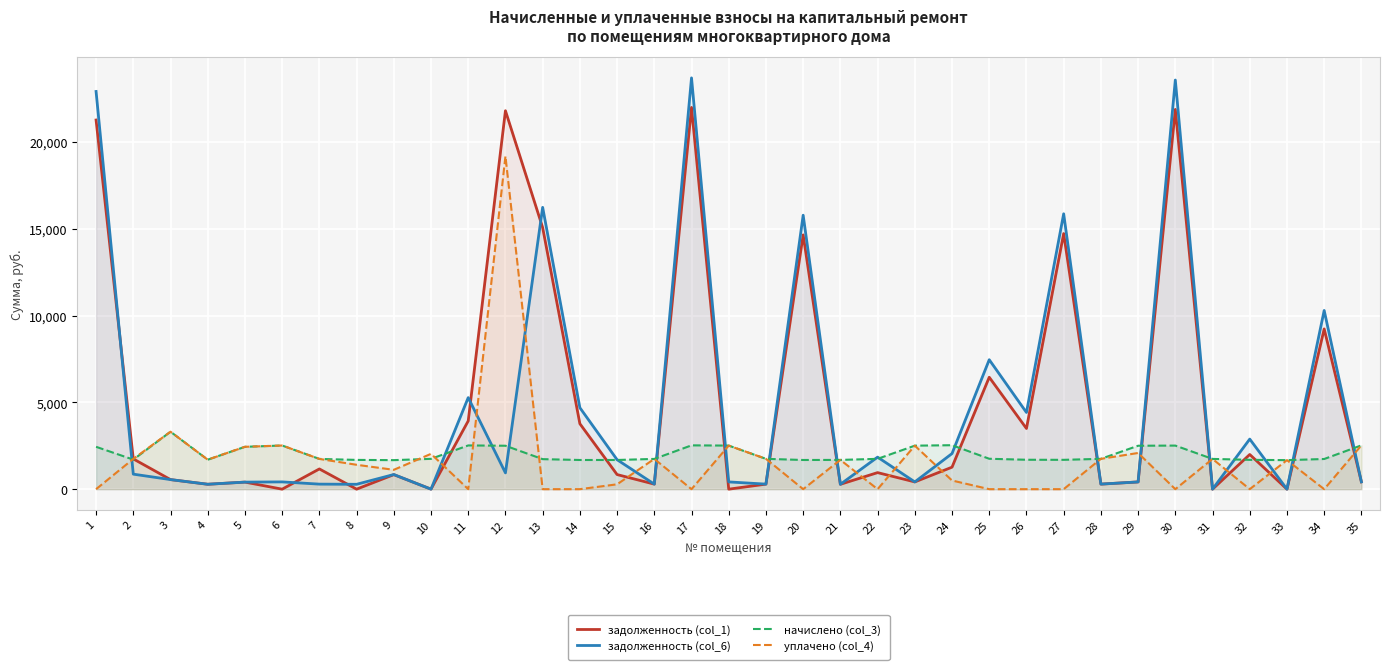

How many data points in задолженность (col_6) are above 844?

18